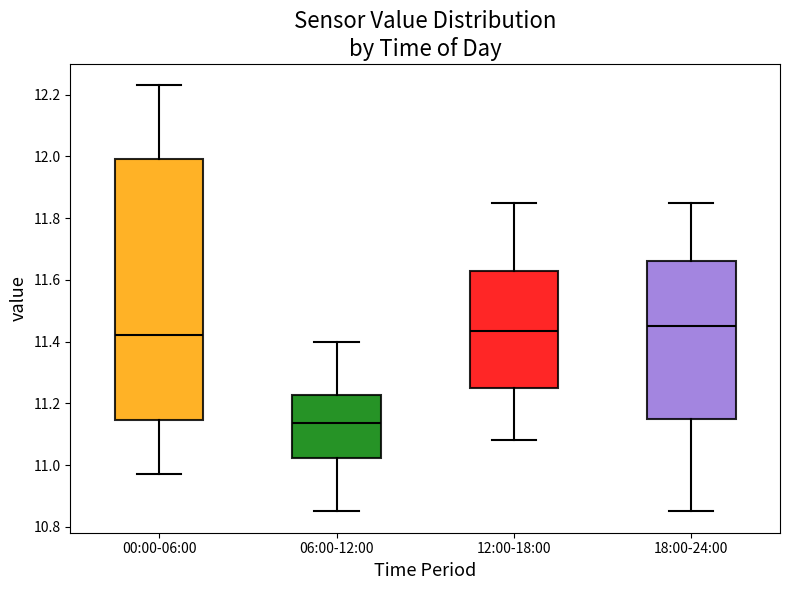

Where is the upper edge of the box for 06:00-12:00 on the y-axis? The values are not printed on the chart, so give them approximately, as read against the axis.

11.22